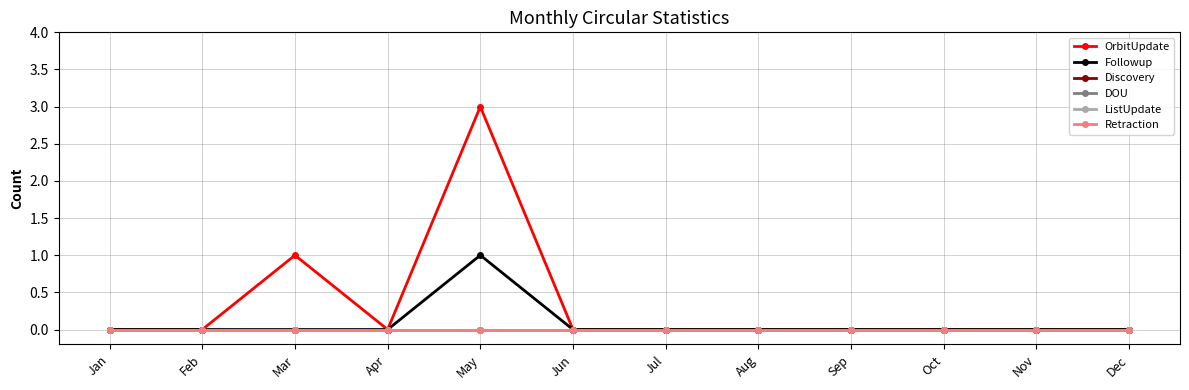

Does the chart have visible grid lines?

Yes